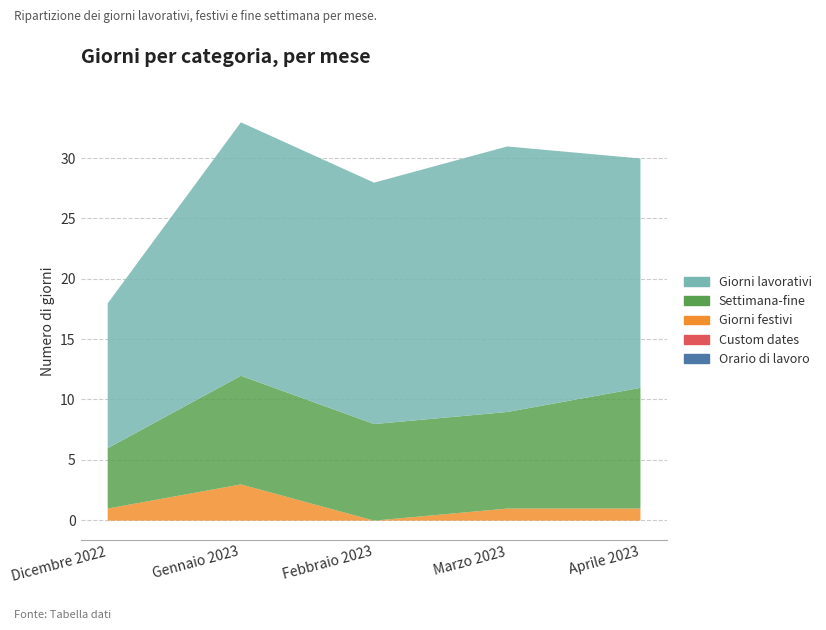

What are all the series names shown in the legend?

Orario di lavoro, Custom dates, Giorni festivi, Settimana-fine, Giorni lavorativi